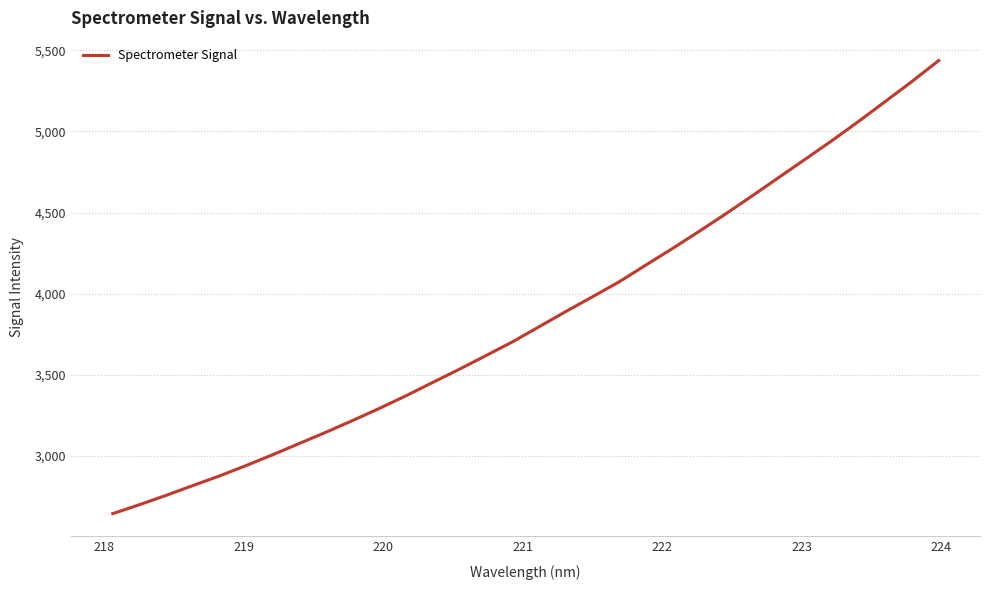

Count the number of categories in the chart.

32